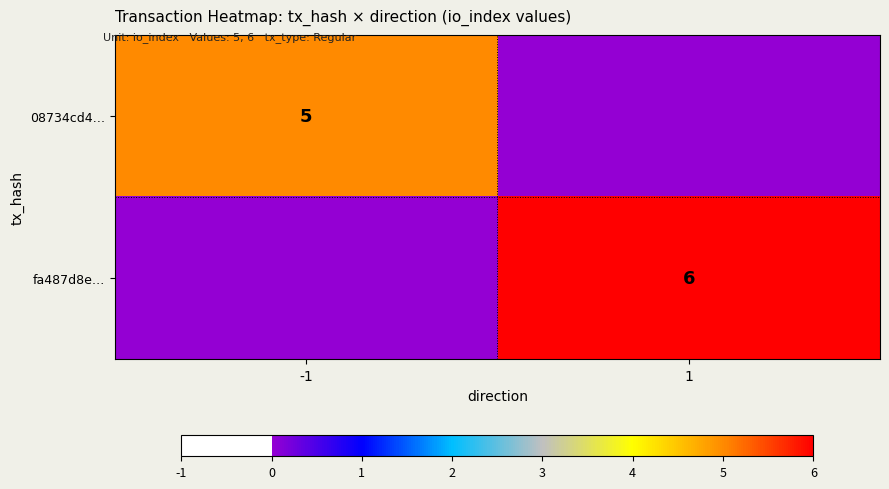

True or false: fa487d8e… has a value of 6 at 1.

True